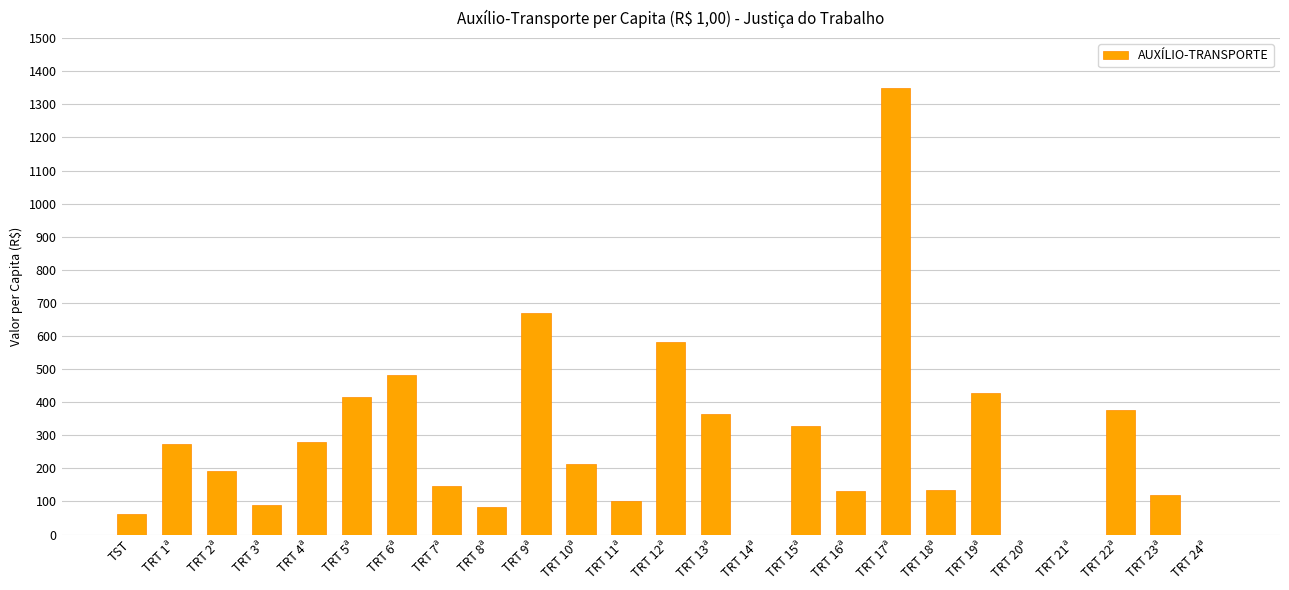

What is the sum of all values?

6821.5